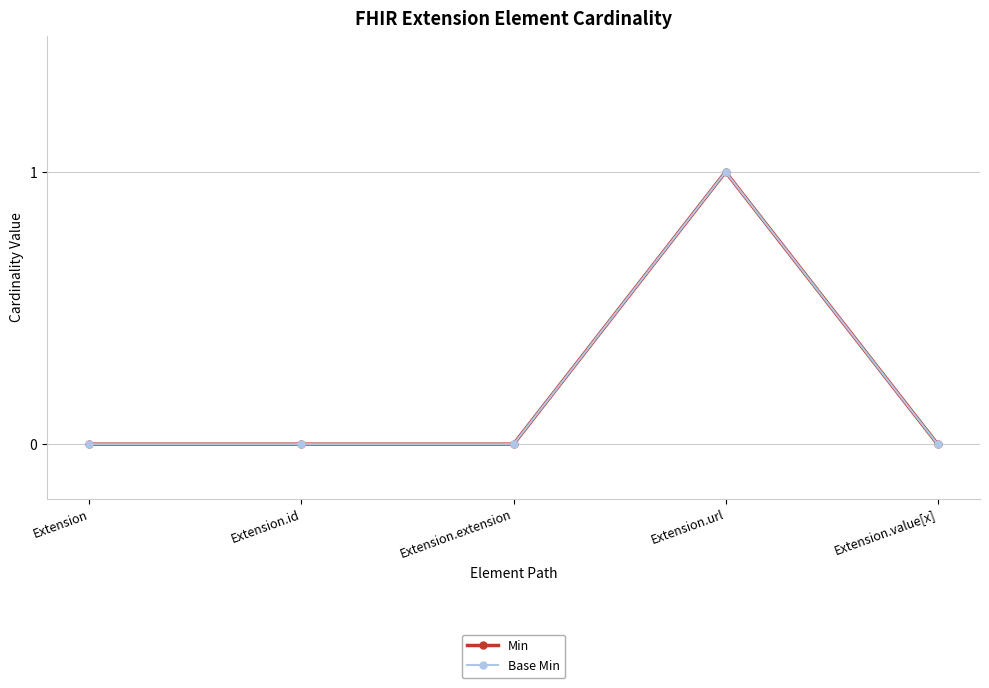

Reading left to right, transcribe all the data shown in this chart.

Min: Extension=0	Extension.id=0	Extension.extension=0	Extension.url=1	Extension.value[x]=0
Base Min: Extension=0	Extension.id=0	Extension.extension=0	Extension.url=1	Extension.value[x]=0